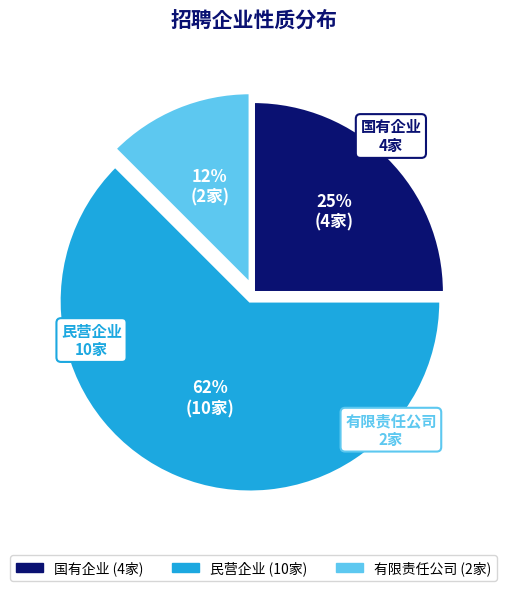

Which category has the biggest portion of the pie?

民营企业